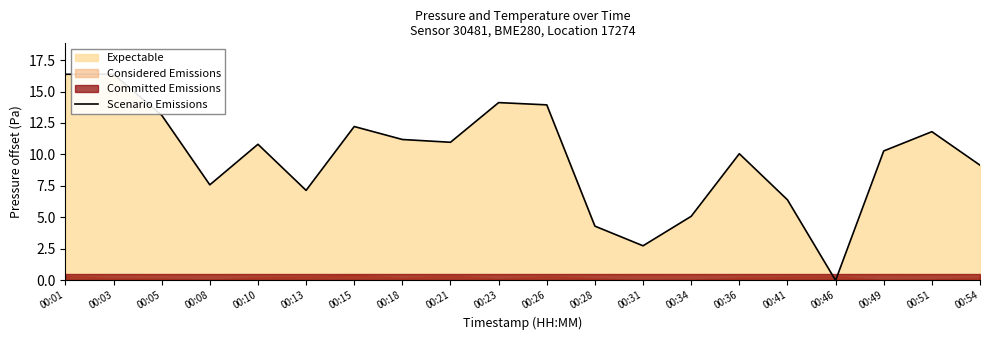

What is the difference between the maximum and minimum values?

16.4